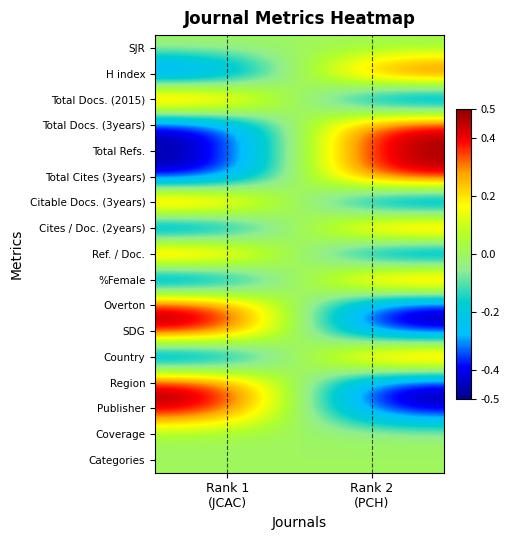

How many distinct data groups are displayed?

17